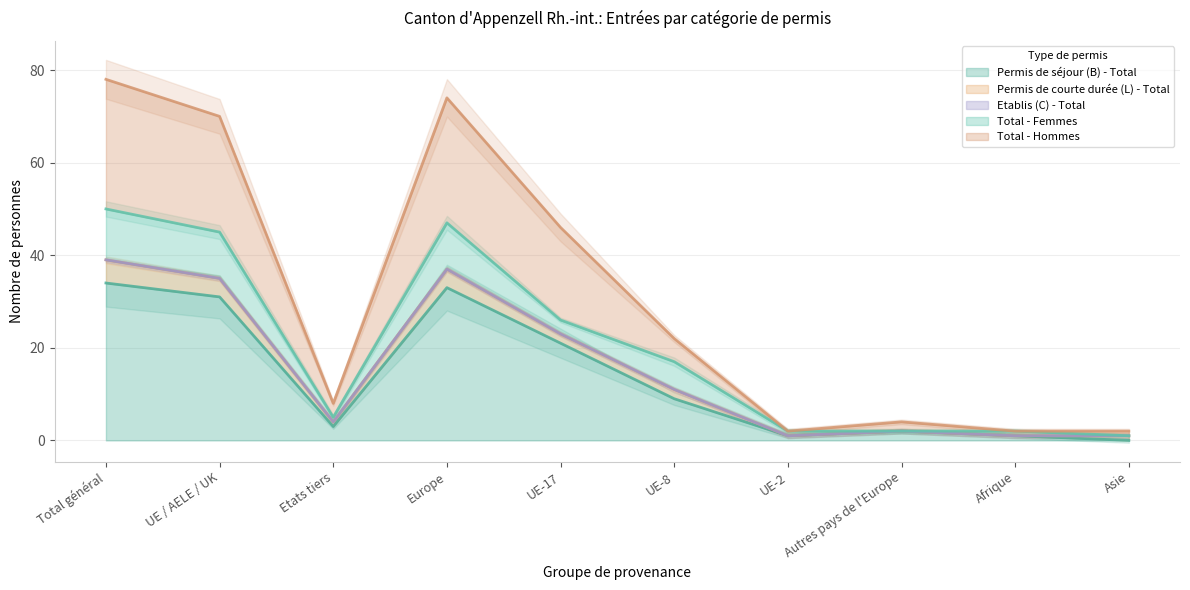

Where is Permis de séjour (B) - Total nearest to the value 17?

UE-17